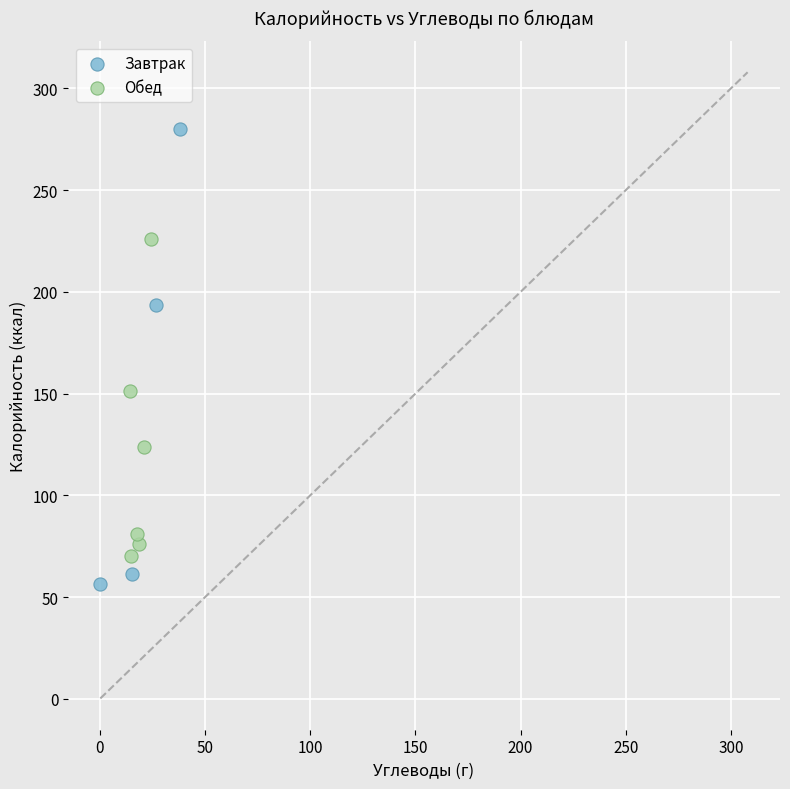

Which series has the widest spread of Y values?

Завтрак